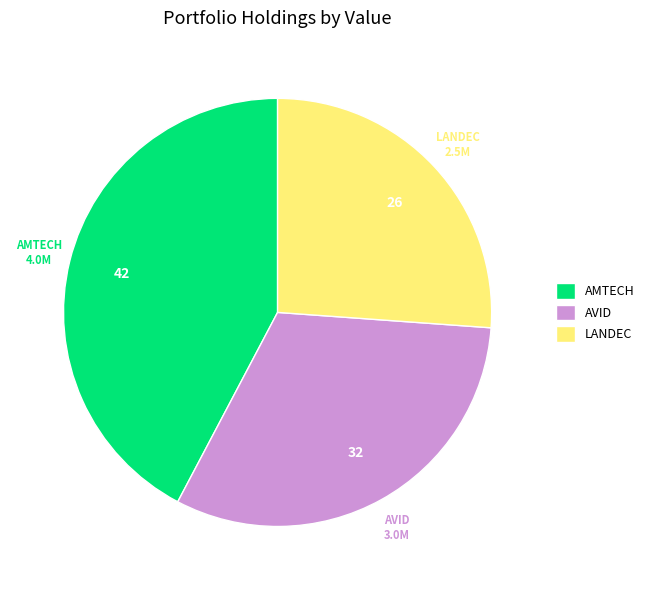

Is it true that AVID is 19% of the pie?

False